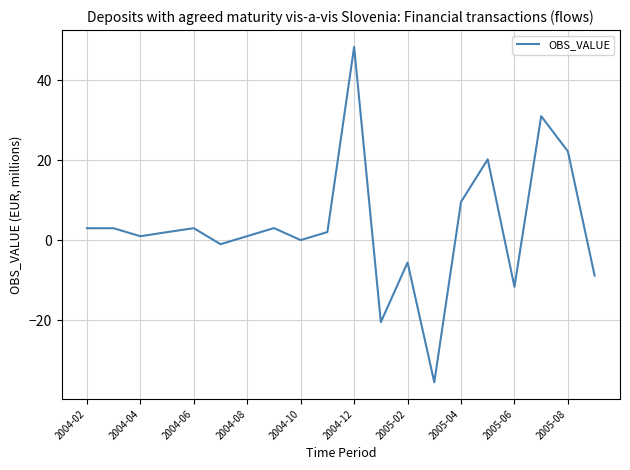

What is the minimum value shown in the chart?

-35.5